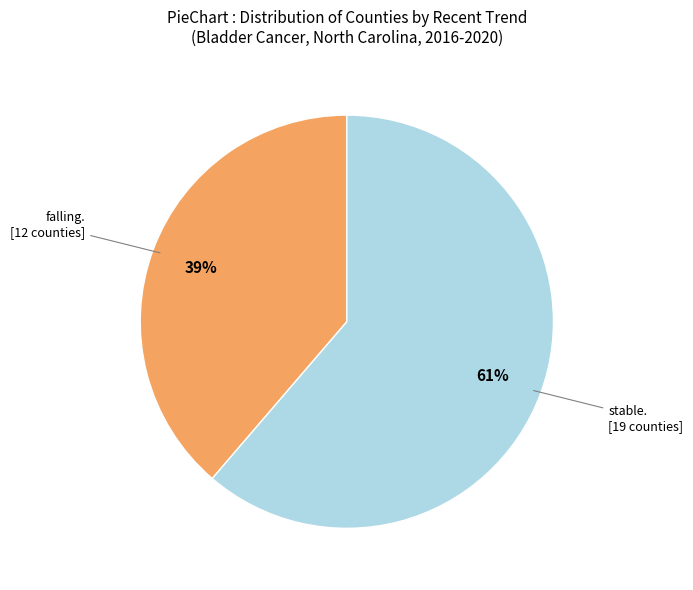

How many slices are in this pie chart?

2